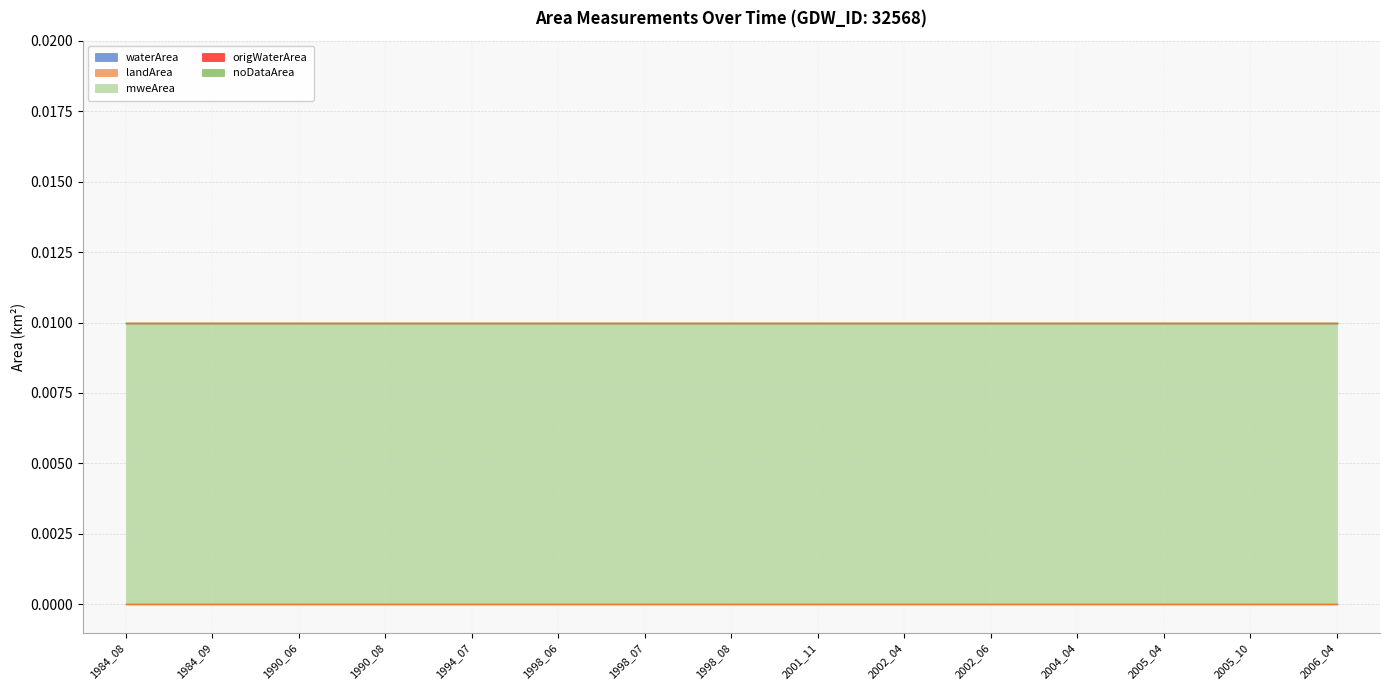

Which category has the highest value in the waterArea series?

1984_08